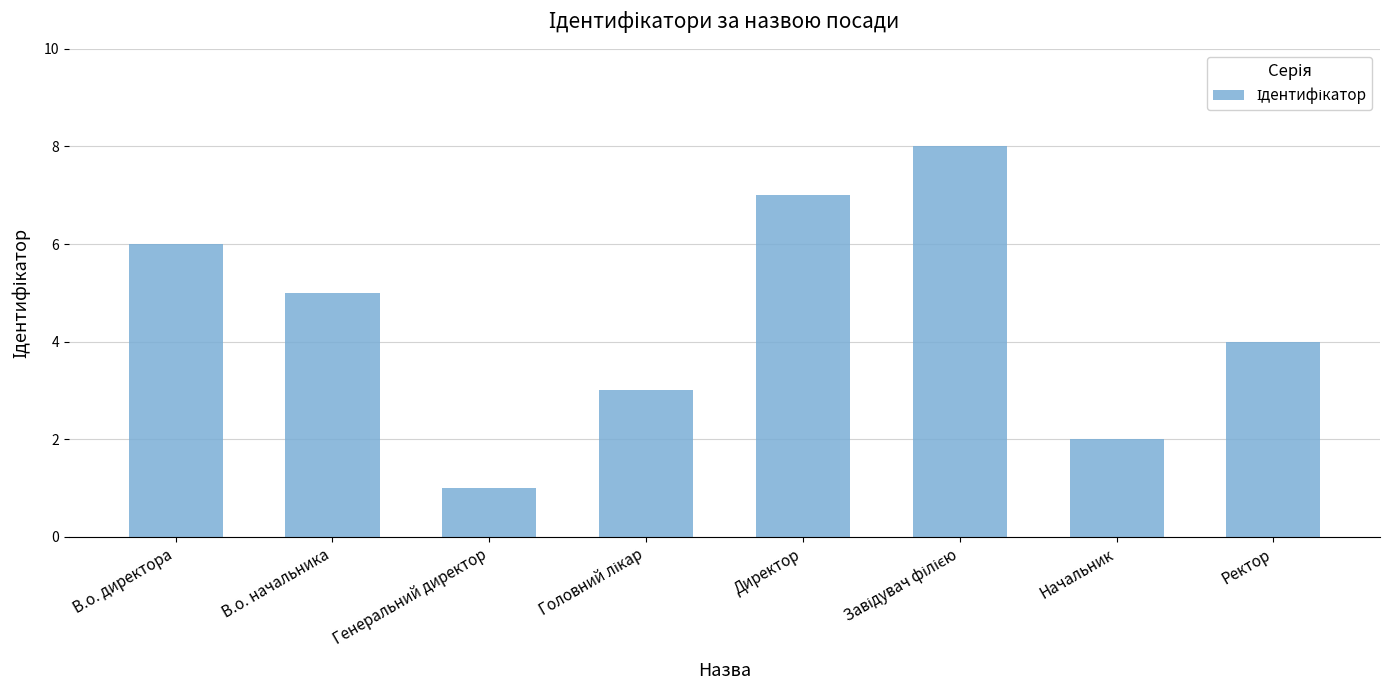

What is the smallest value displayed?

1